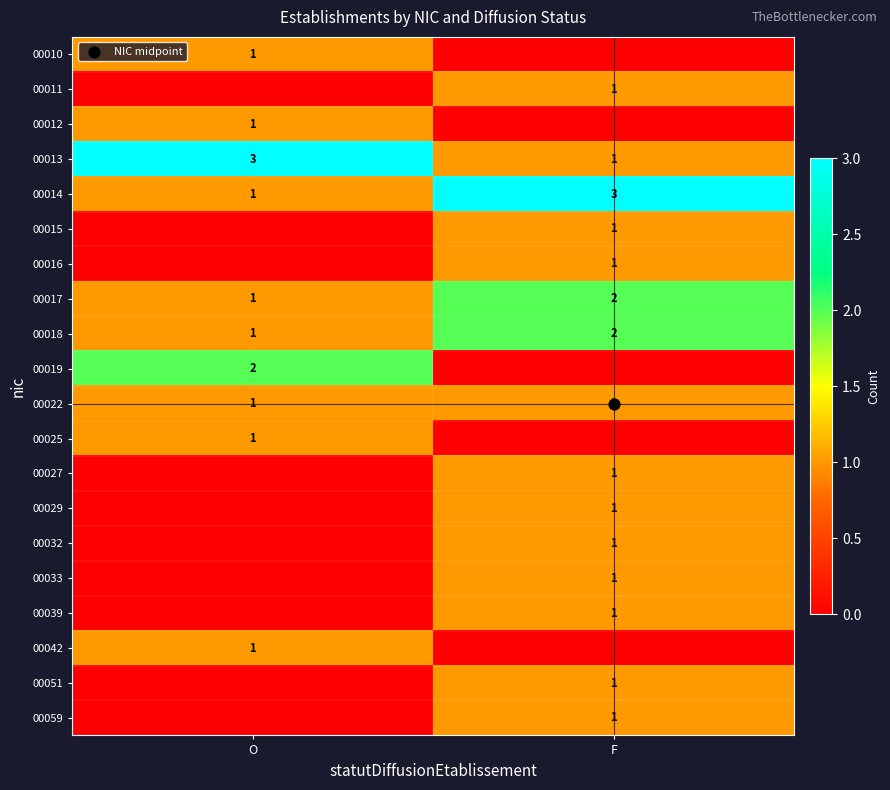

How many distinct data groups are displayed?

20